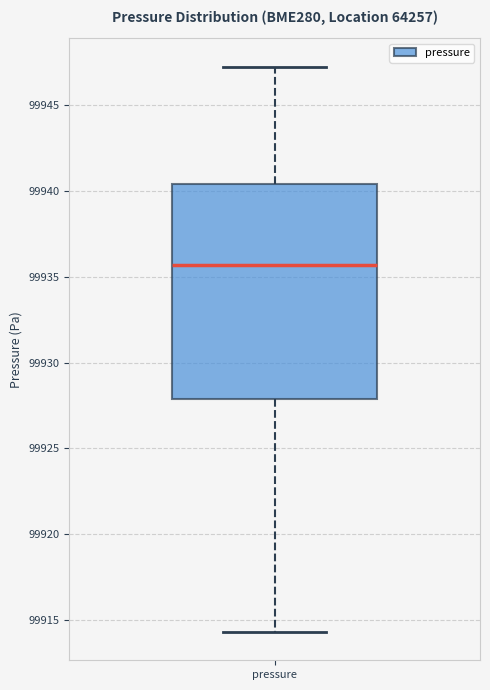

Where is the upper edge of the box for pressure on the y-axis? The values are not printed on the chart, so give them approximately, as read against the axis.

99940.5